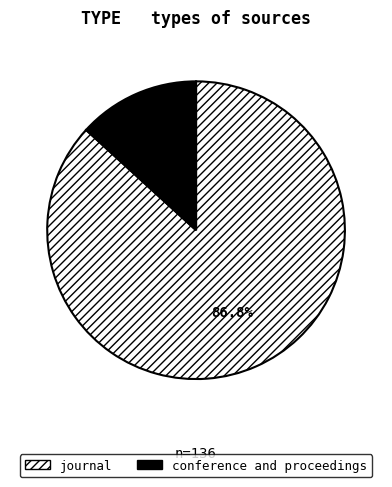

What is the smallest slice in the pie chart?

conference and proceedings